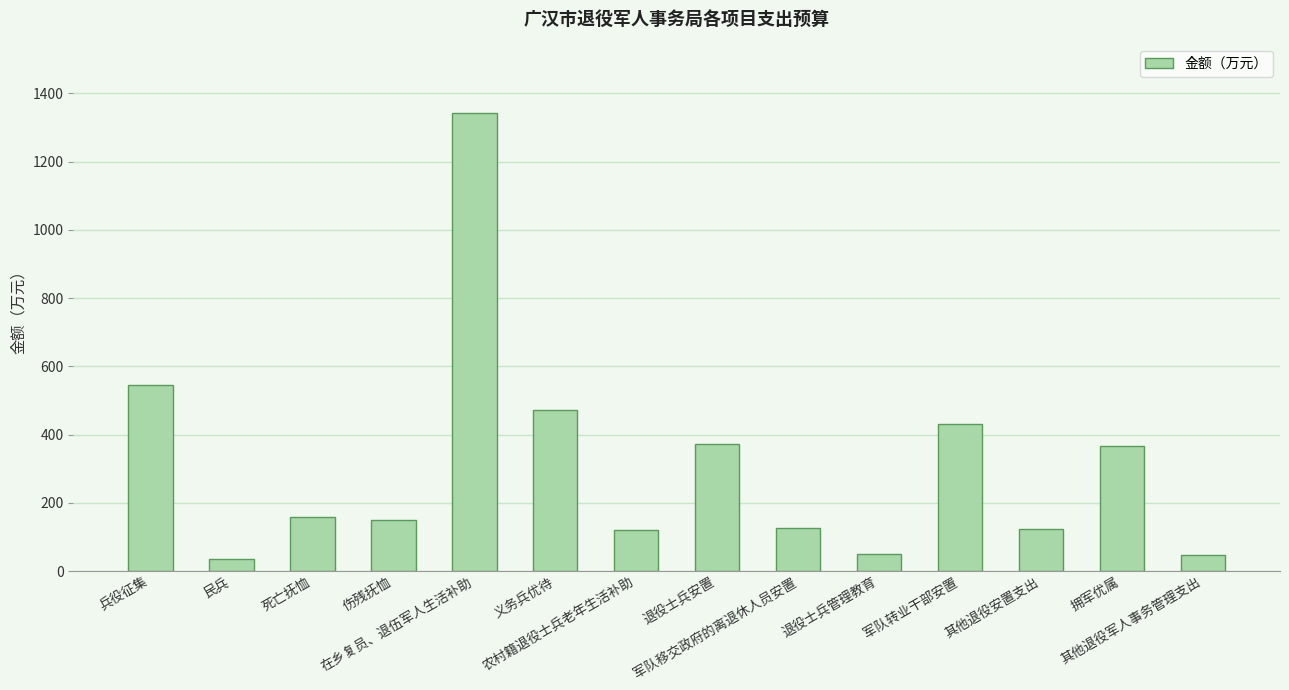

What is the value of the 7th bar from the left?

120.0